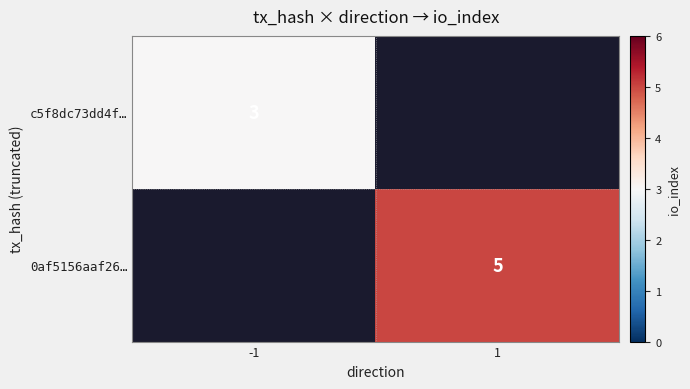

True or false: c5f8dc73dd4f… has a value of 3 at -1.

True